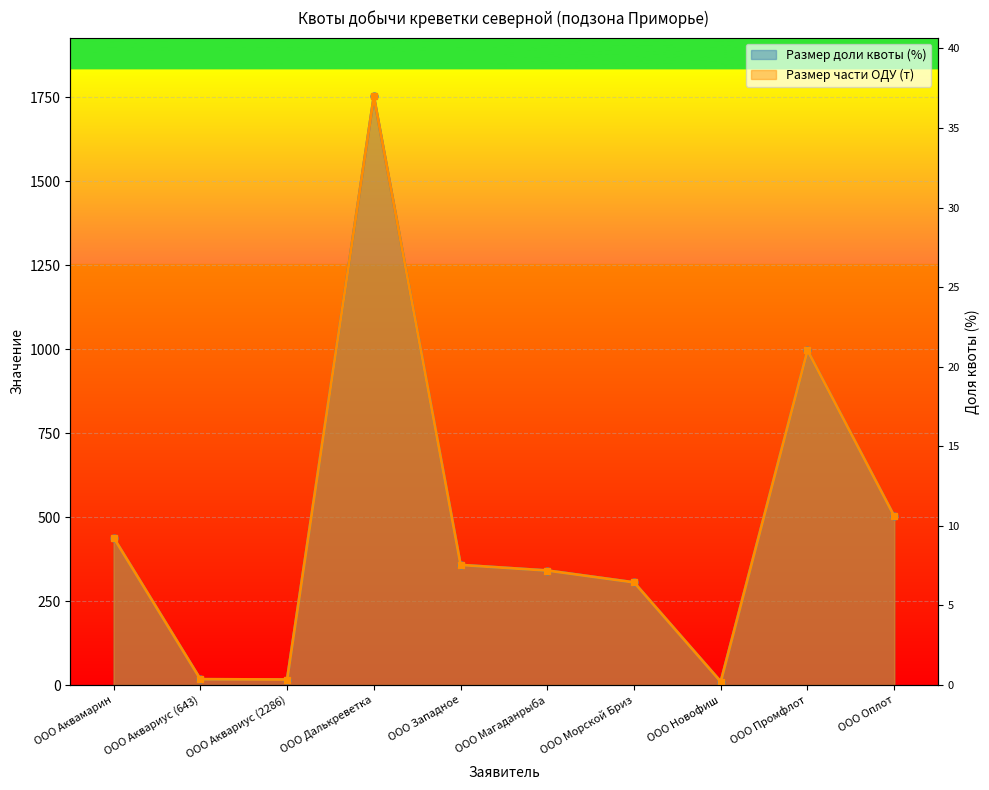

Which series ends up on top after the final intersection of Размер части ОДУ (т) and Размер доли квоты (%)?

Размер доли квоты (%)